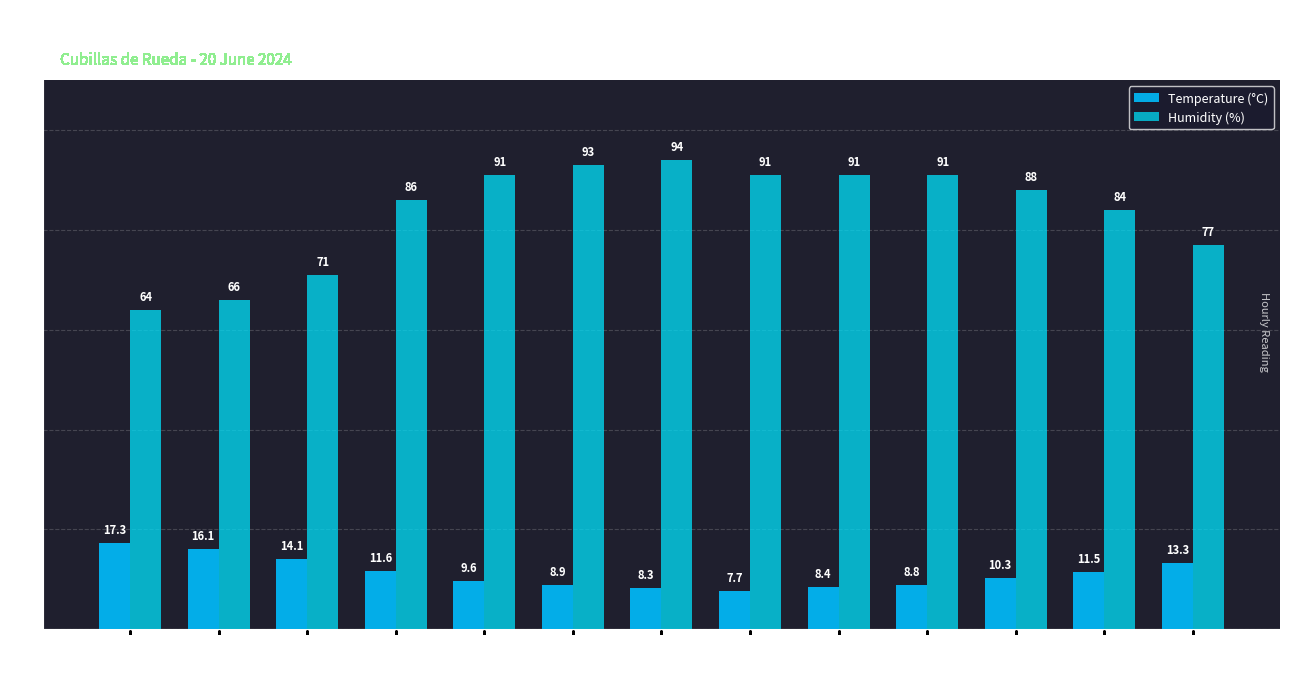

Rank the series at 10:00 from lowest to highest value.

Temperature (°C), Humidity (%)